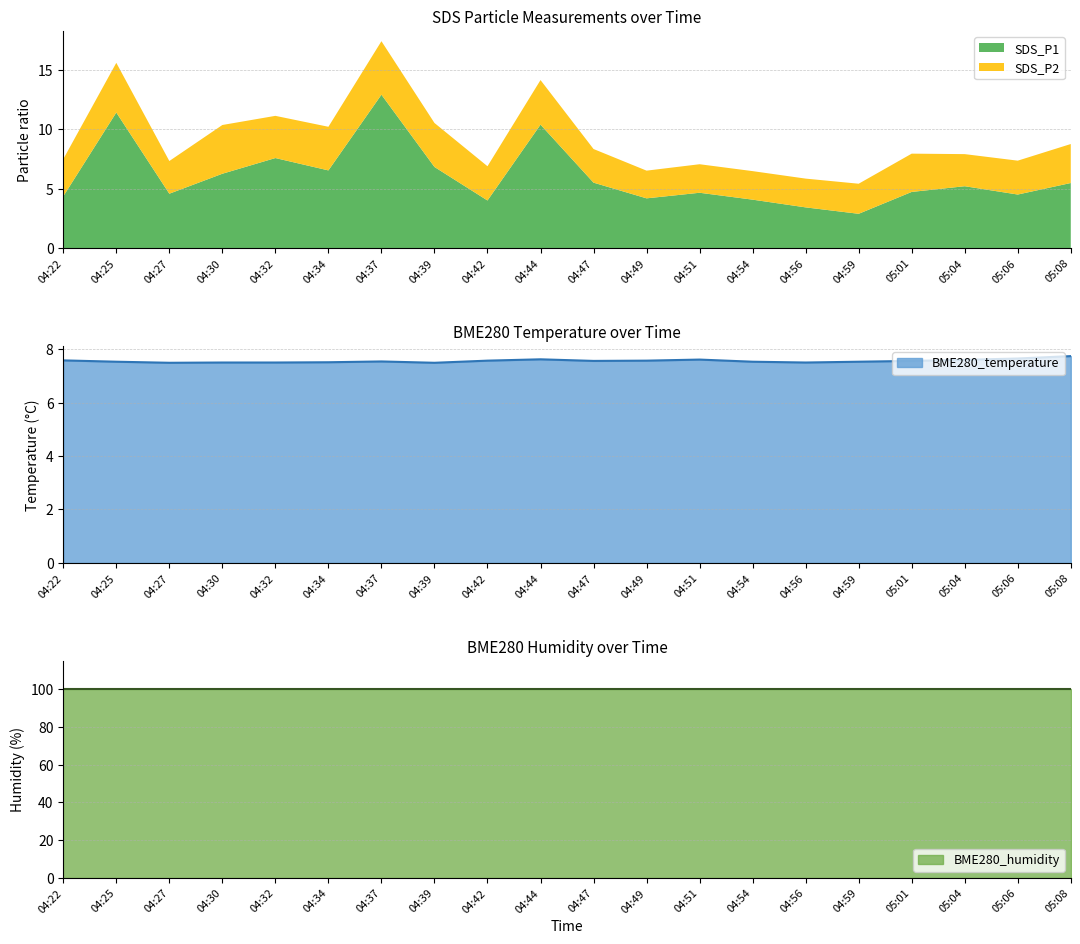

True or false: BME280_humidity and SDS_P1 intersect in this chart.

False